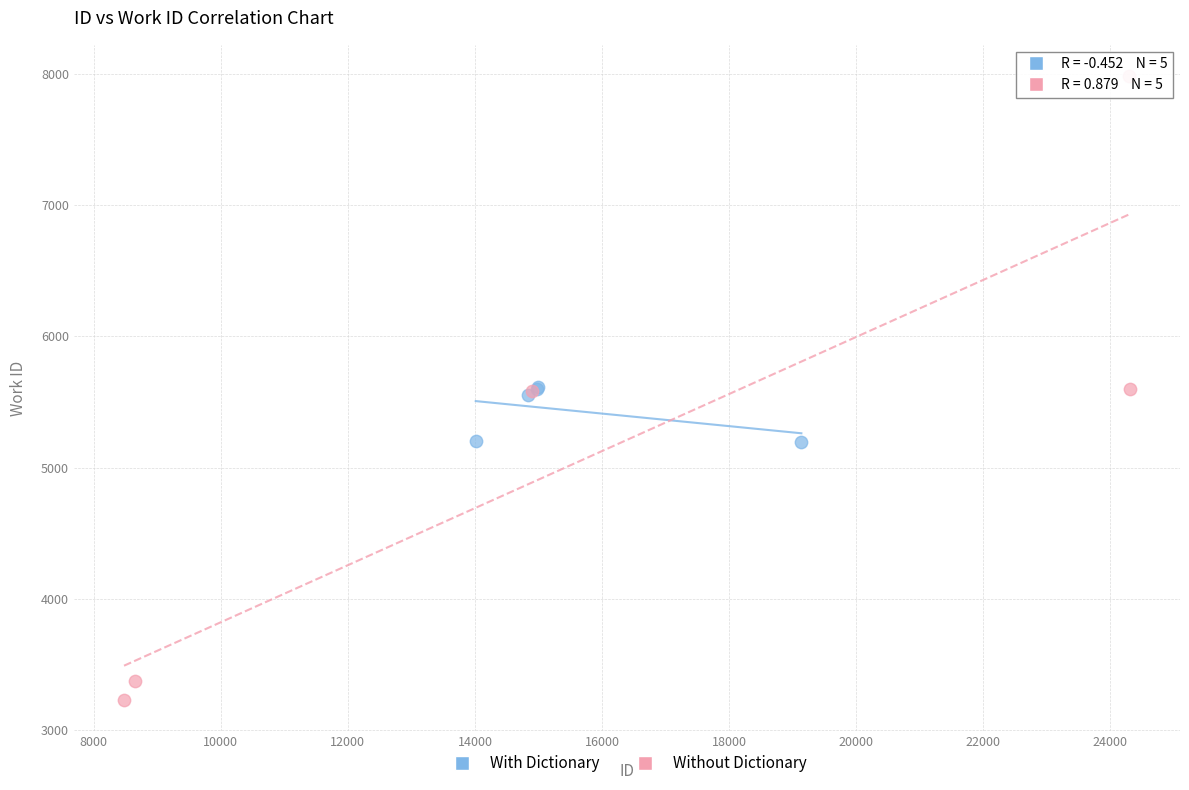

Which series contains the lowest Y value?

Without Dictionary